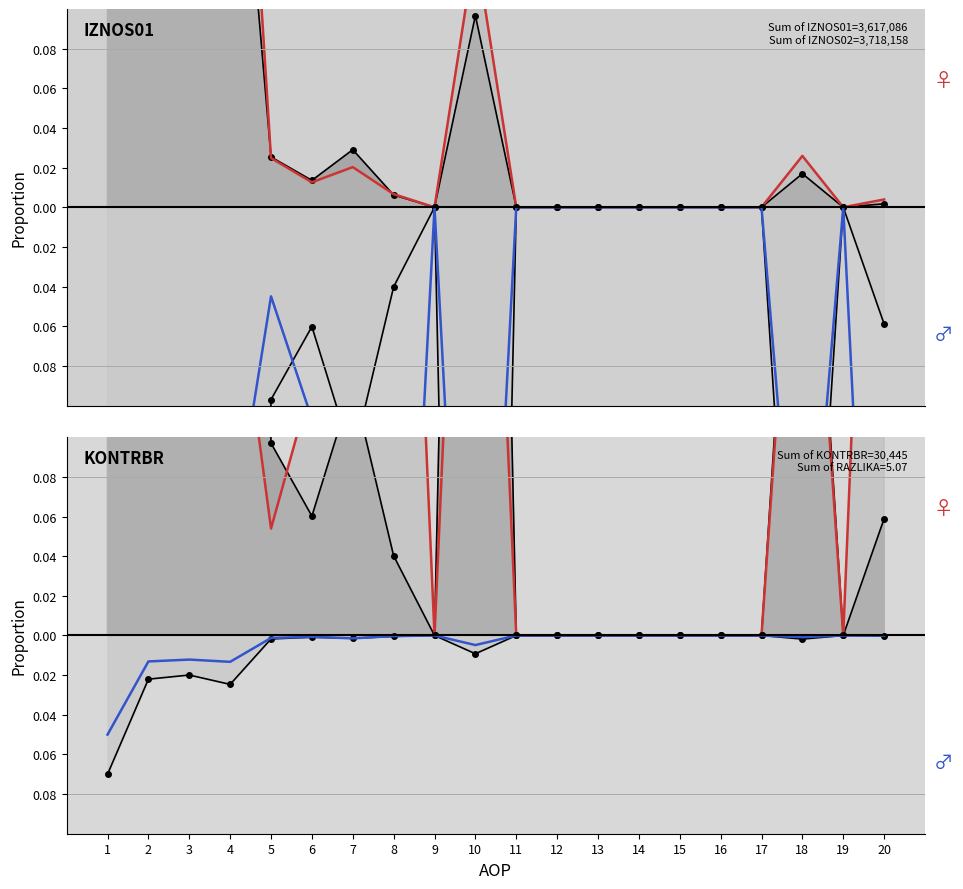

What is the difference between the highest and lowest values at 6?

0.1